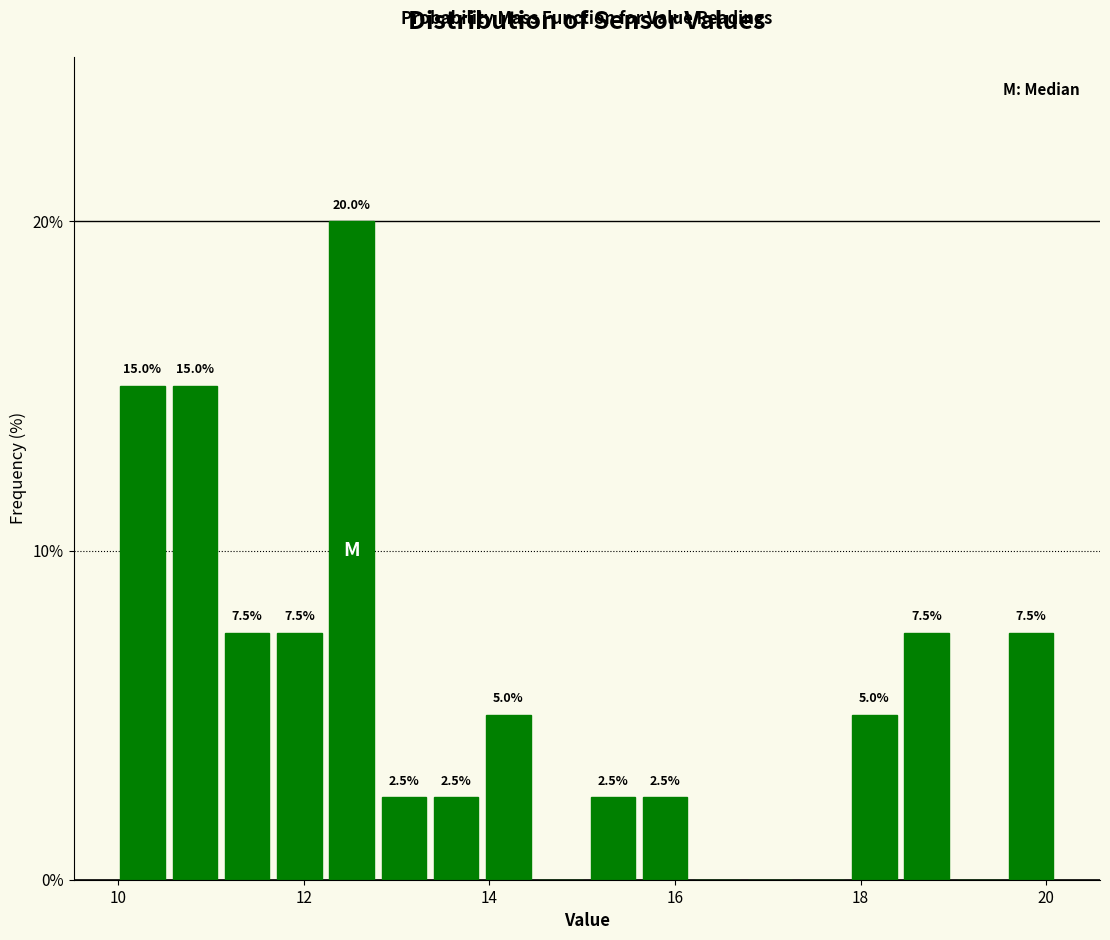

Around what value on the x-axis is the tallest bar? Give the approximate position of its centre, as read against the axis.

12.6